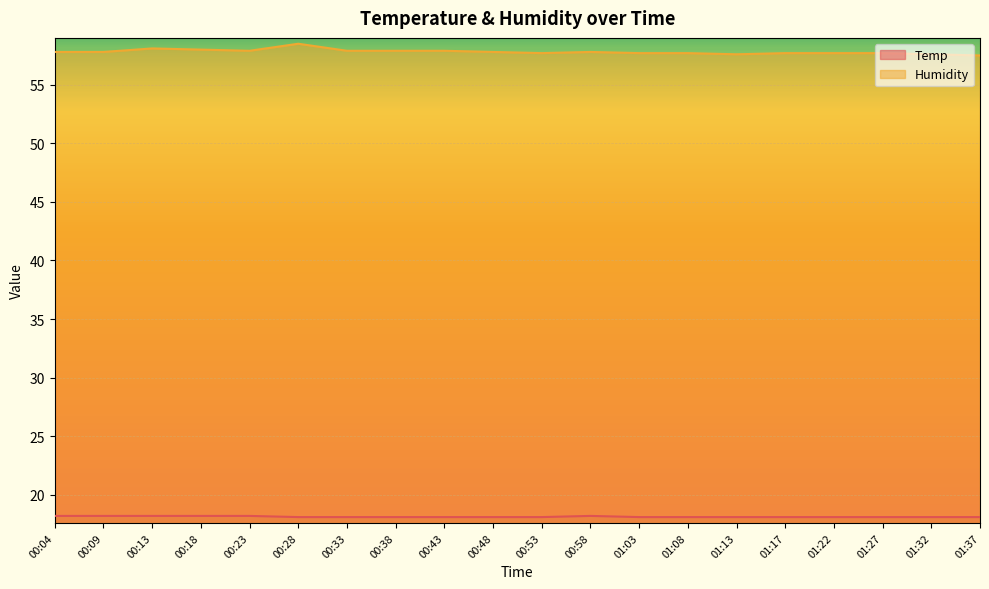

Rank the categories by Temp value from lowest to highest.

00:28, 00:33, 00:38, 00:43, 00:48, 00:53, 01:03, 01:08, 01:13, 01:17, 01:22, 01:27, 01:32, 01:37, 00:04, 00:09, 00:13, 00:18, 00:23, 00:58